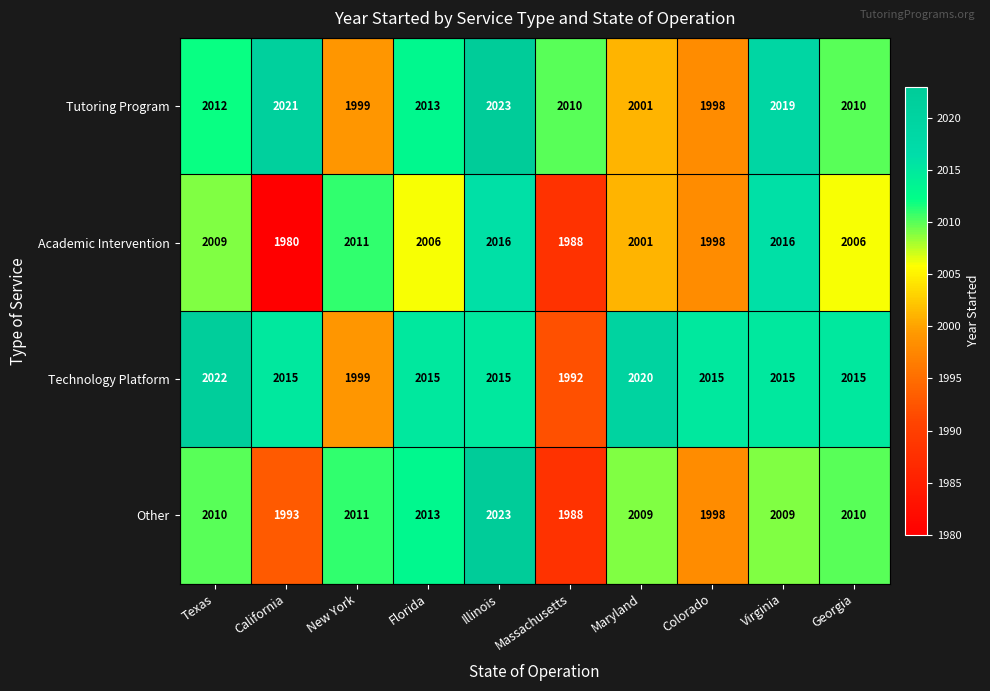

Where does the Technology Platform series first go above 2015?

Texas